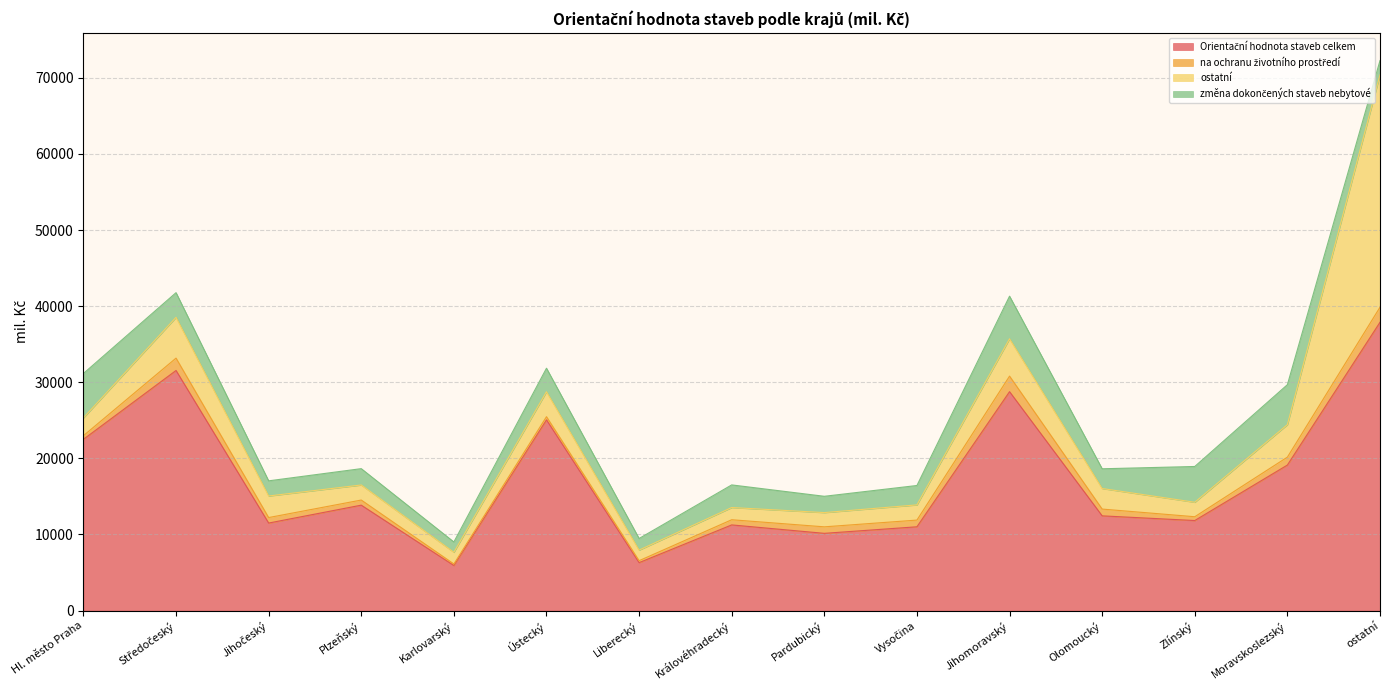

At which category does the chart reach its minimum across all series?

Karlovarský